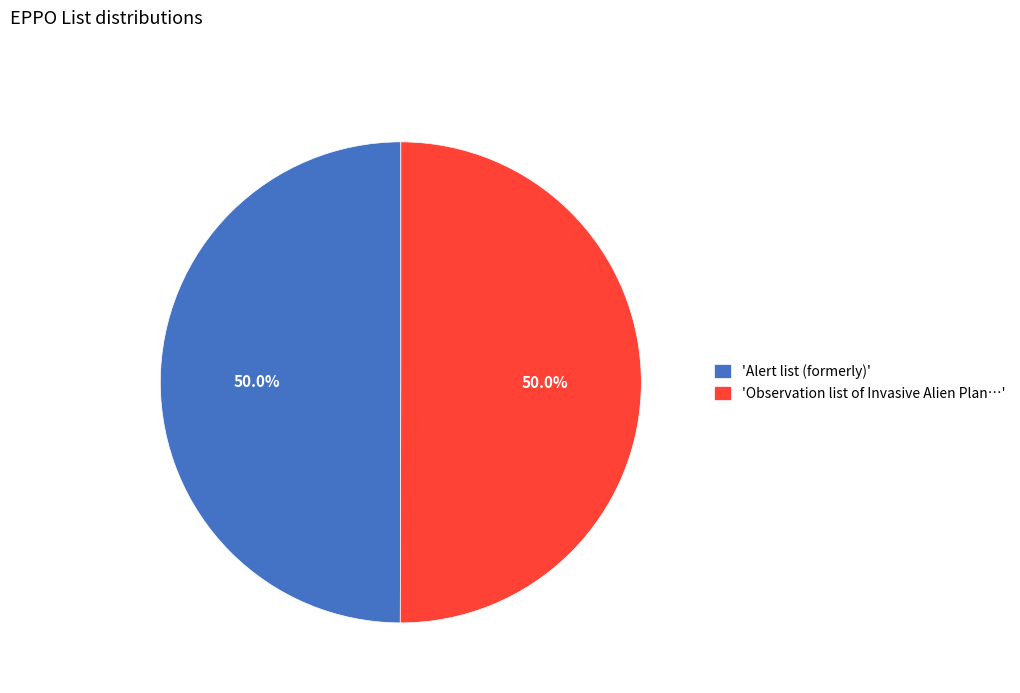

What portion of the pie excludes 'Alert list (formerly)'?

50.0%